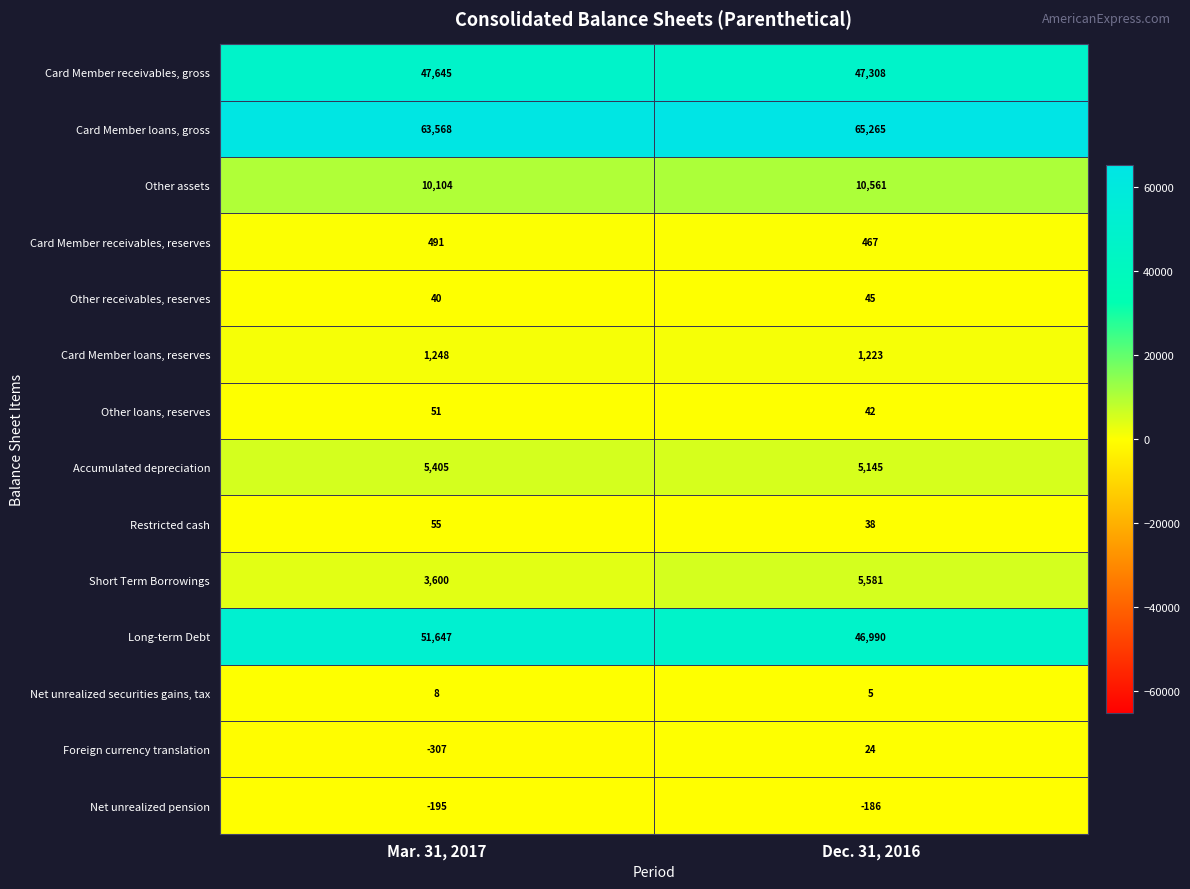

True or false: Foreign currency translation has a value of 5 at Dec. 31, 2016.

False